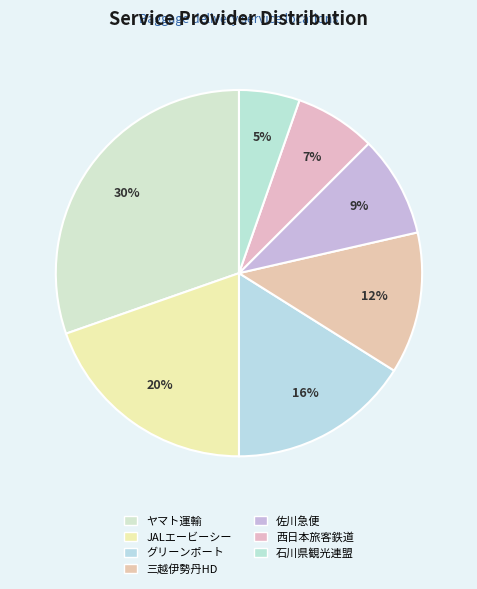

Is there any slice that represents more than half of the pie?

No